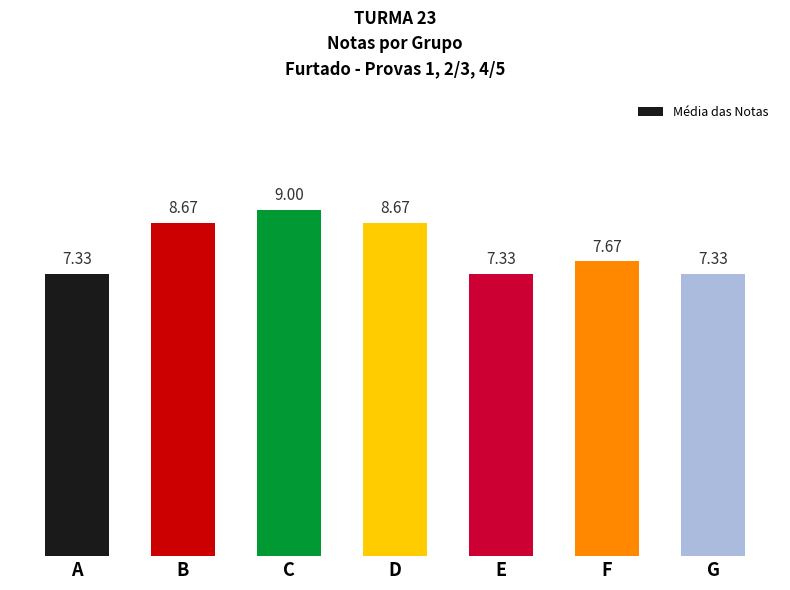

What is the change in value from A to D?

+1.3